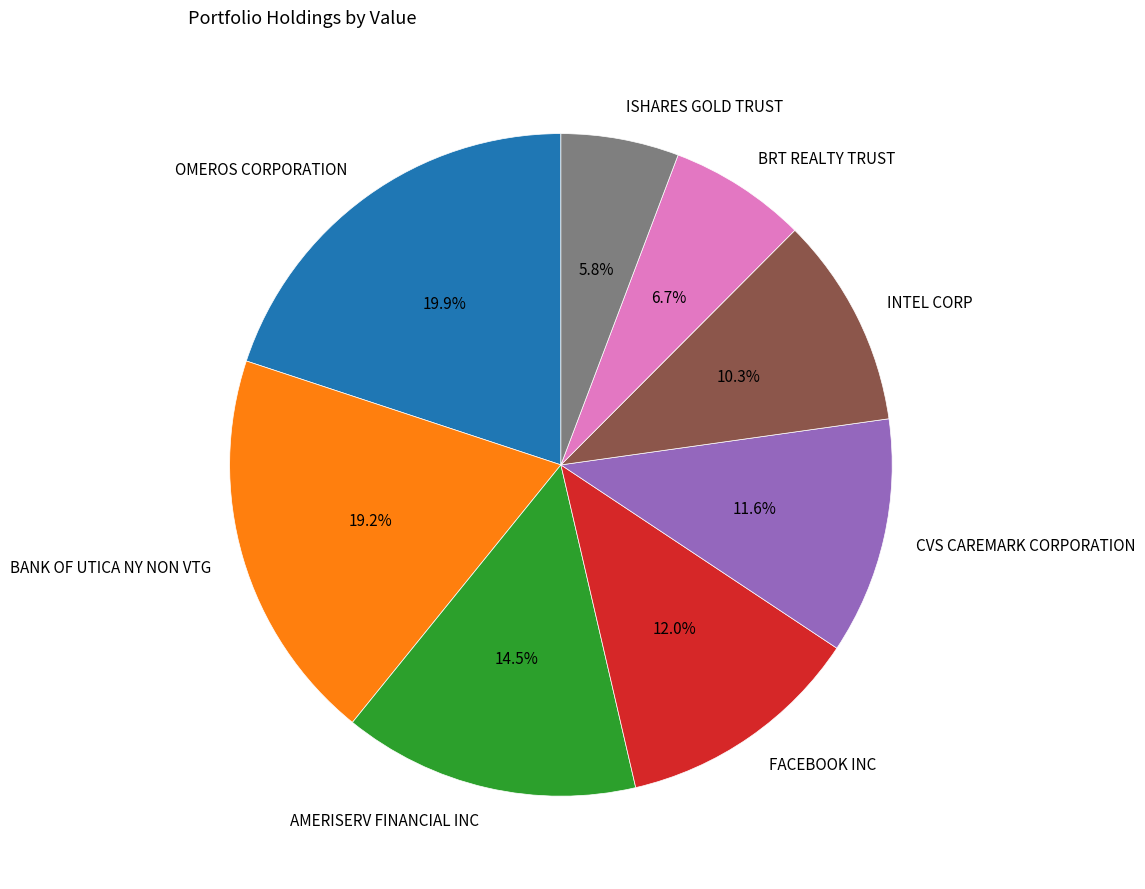

To the nearest percent, what is the difference between the largest and smallest slice percentages?

14%